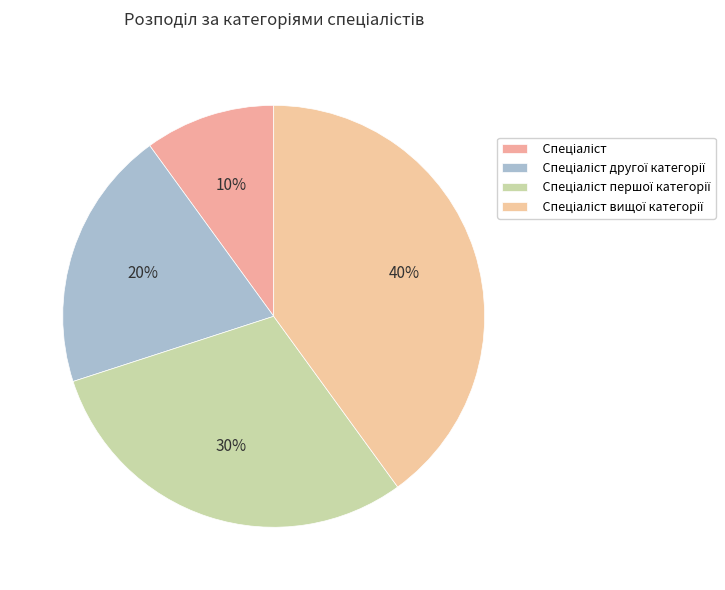

Does any single category account for the majority?

No